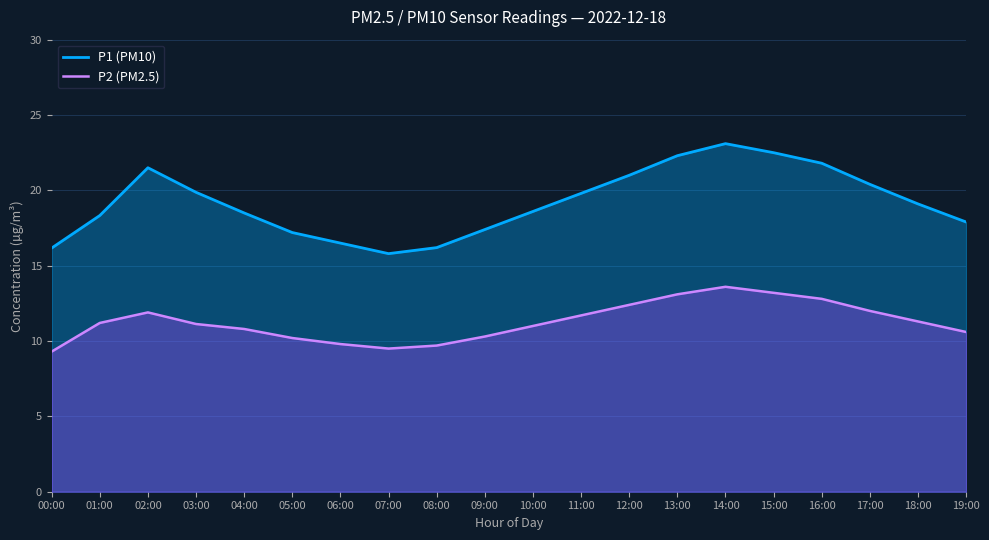

What is the sum of the P1 (PM10) values at 08:00 and 06:00?

32.7